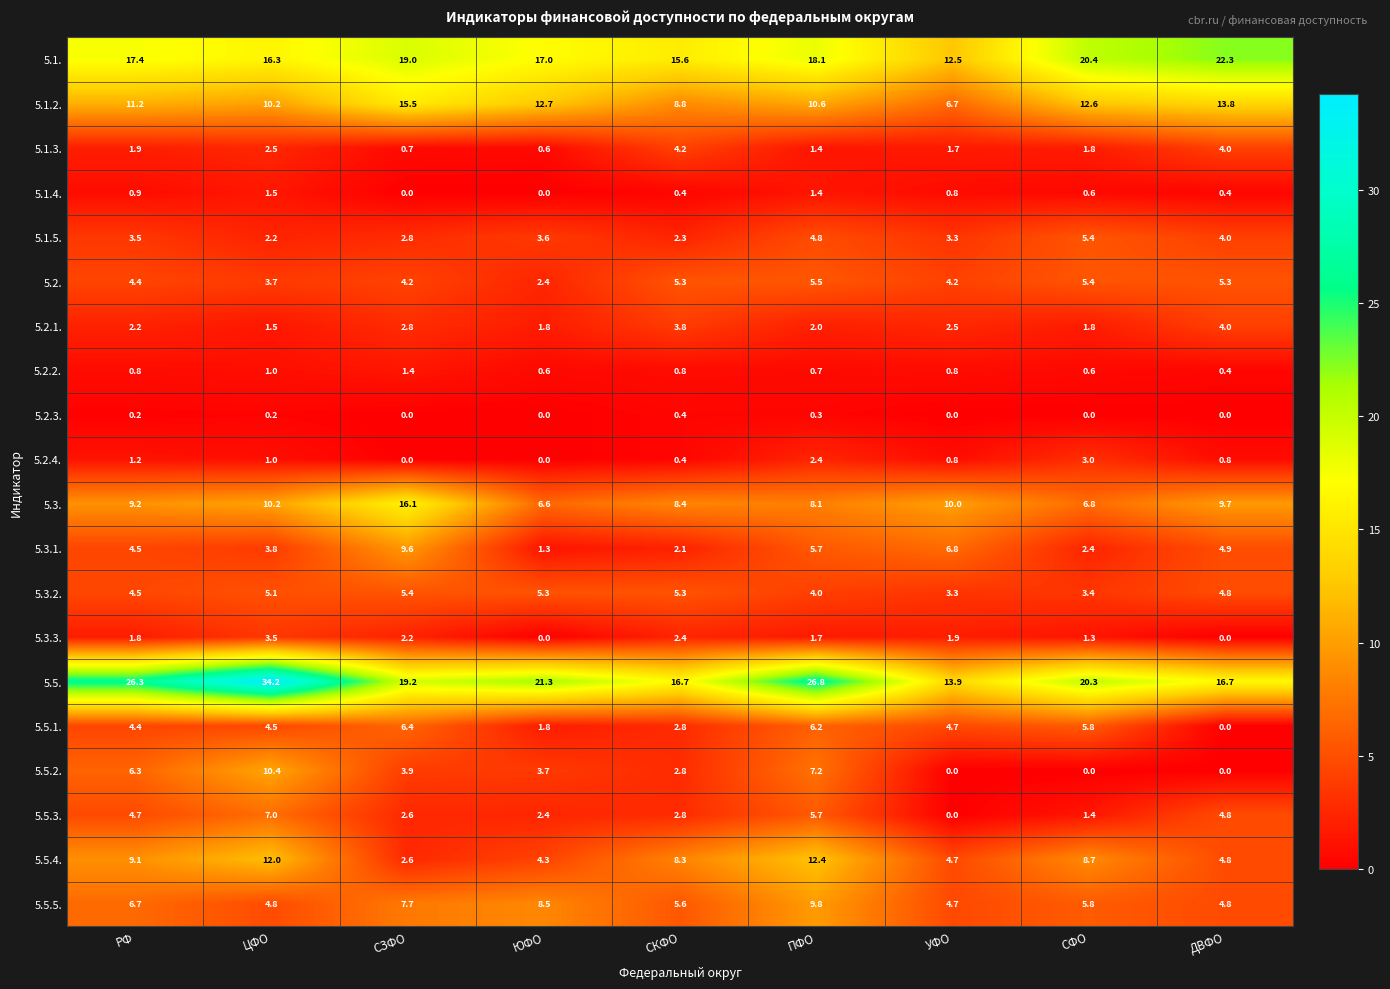

List the labels in order of 5.1.3. value, largest first.

СКФО, ДВФО, ЦФО, РФ, СФО, УФО, ПФО, СЗФО, ЮФО